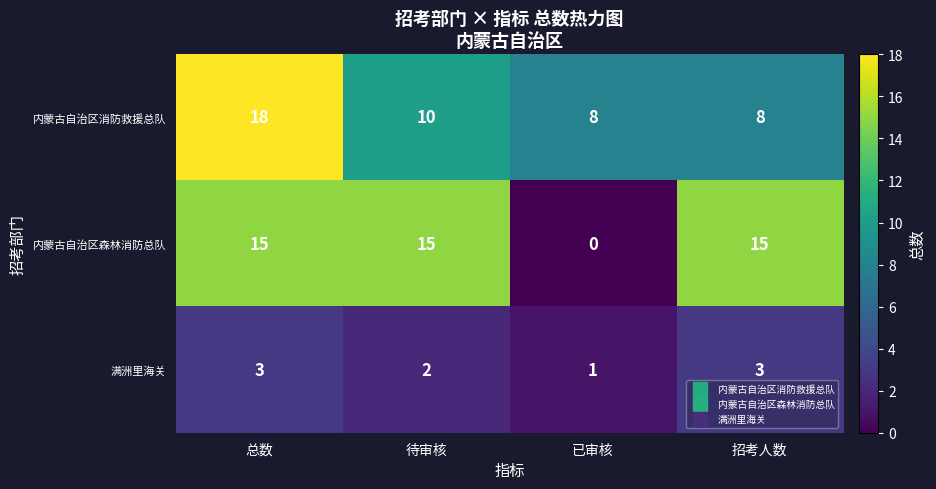

Reading left to right, transcribe all the data shown in this chart.

内蒙古自治区消防救援总队: 18	10	8	8
内蒙古自治区森林消防总队: 15	15	0	15
满洲里海关: 3	2	1	3